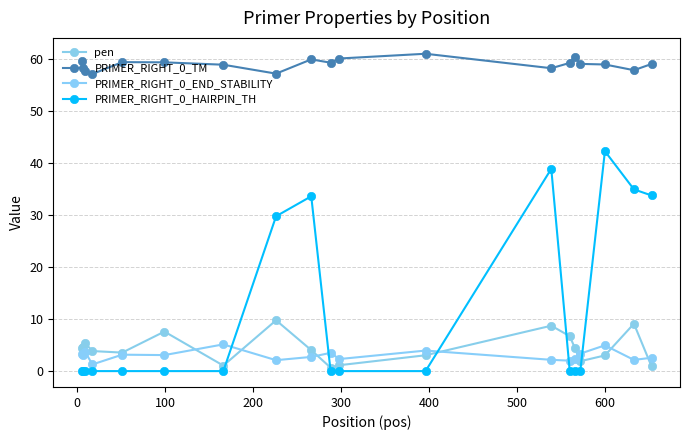

What are all the series names shown in the legend?

pen, PRIMER_RIGHT_0_TM, PRIMER_RIGHT_0_END_STABILITY, PRIMER_RIGHT_0_HAIRPIN_TH